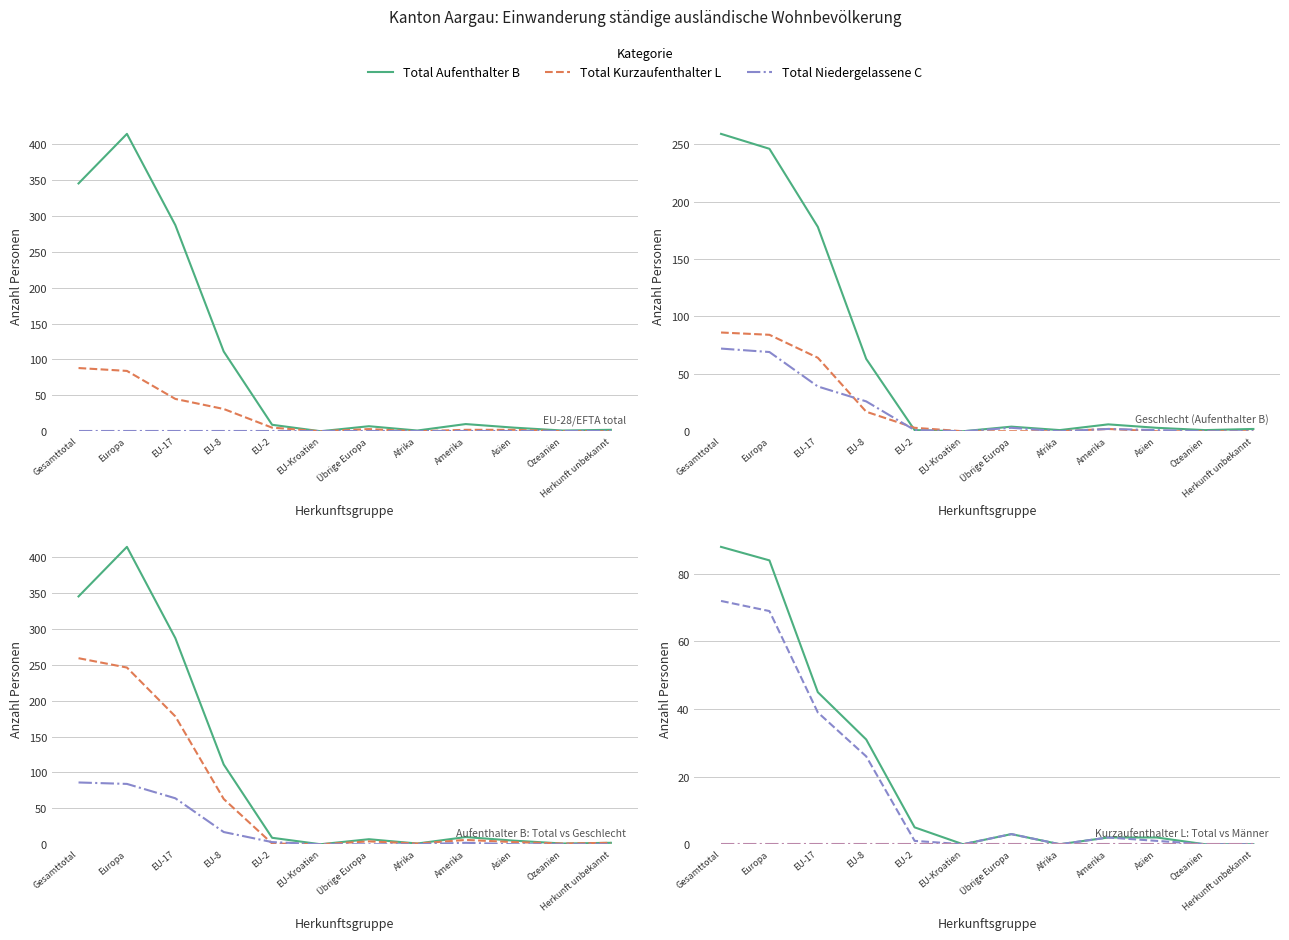

Where does the Männer Aufenthalter B series first go above 4?

Gesamttotal